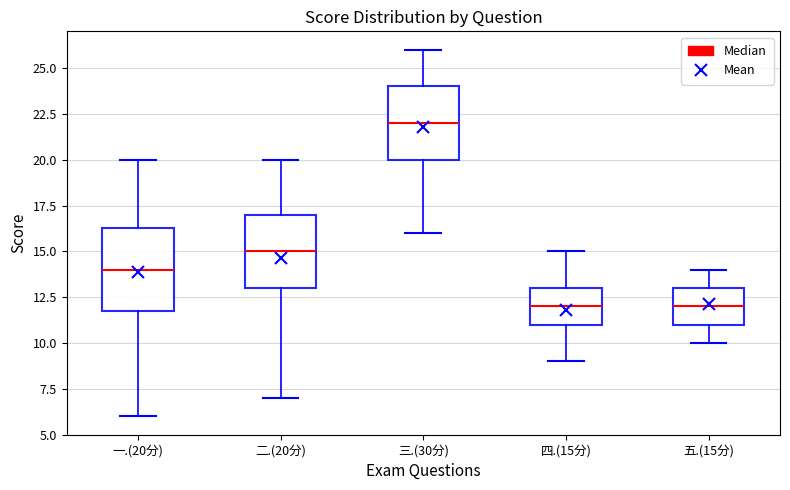

Reading left to right, read every box against the y-axis: the position of its median line, the range the box covers, and the ends of its whiskers. The values are not printed on the chart, so give them approximately, as read against the axis.

一.(20分): median 14.0, box 12.0 to 16.5, whiskers 6.0 to 20.0
二.(20分): median 15.0, box 13.0 to 17.0, whiskers 7.0 to 20.0
三.(30分): median 22.0, box 20.0 to 24.0, whiskers 16.0 to 26.0
四.(15分): median 12.0, box 11.0 to 13.0, whiskers 9.0 to 15.0
五.(15分): median 12.0, box 11.0 to 13.0, whiskers 10.0 to 14.0